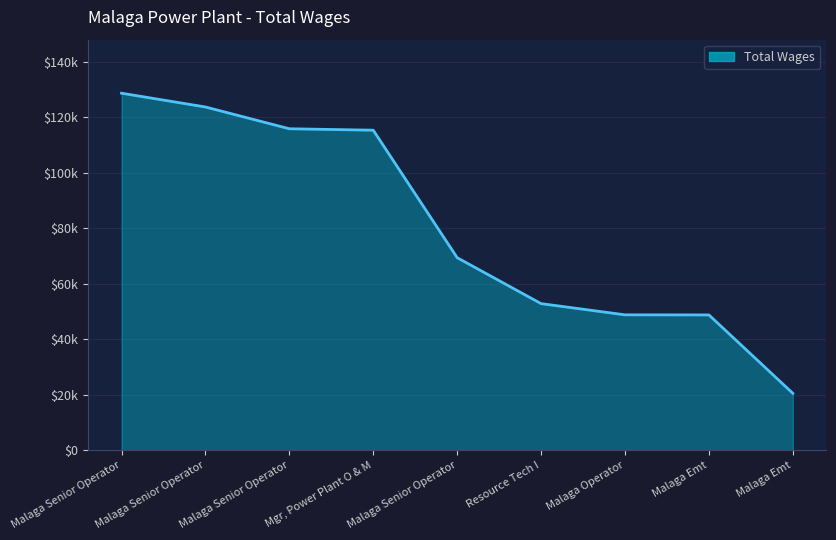

At which label is the value closest to 74602?

Malaga Senior Operator